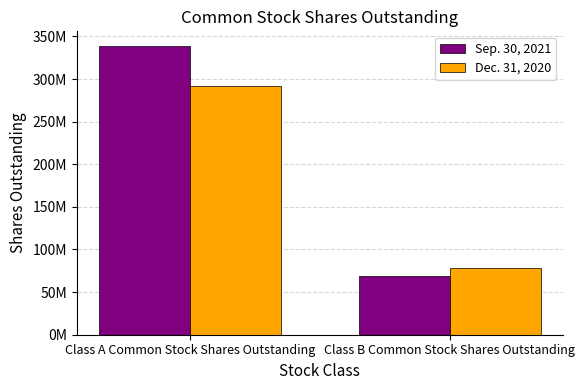

Which category has the highest value in the Dec. 31, 2020 series?

Class A Common Stock Shares Outstanding